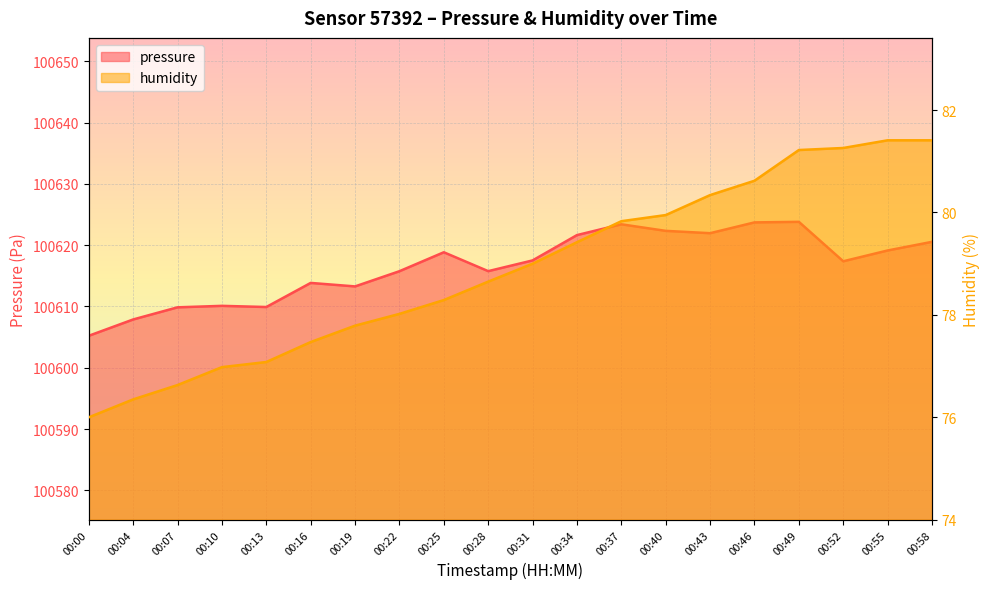

Which label corresponds to the largest value in the chart?

00:49